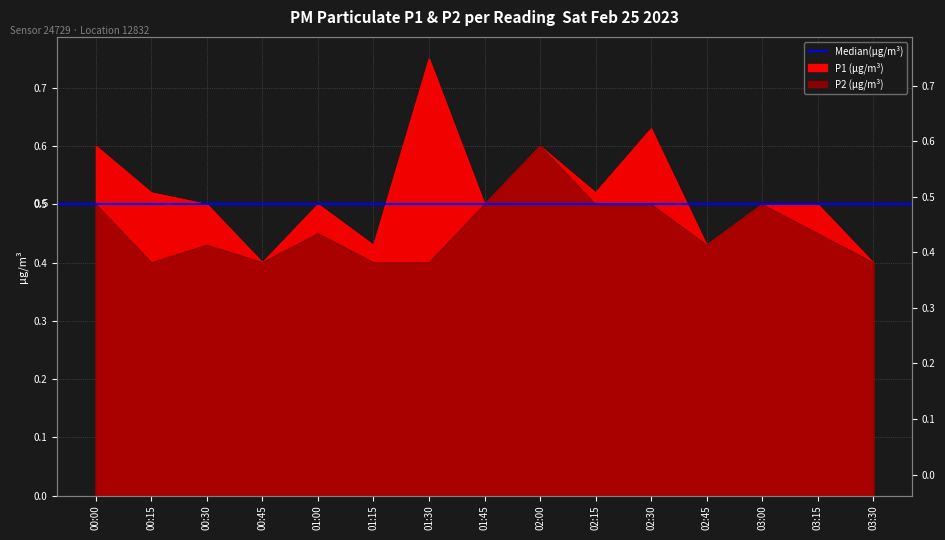

True or false: P2 and P1 cross at least once.

False